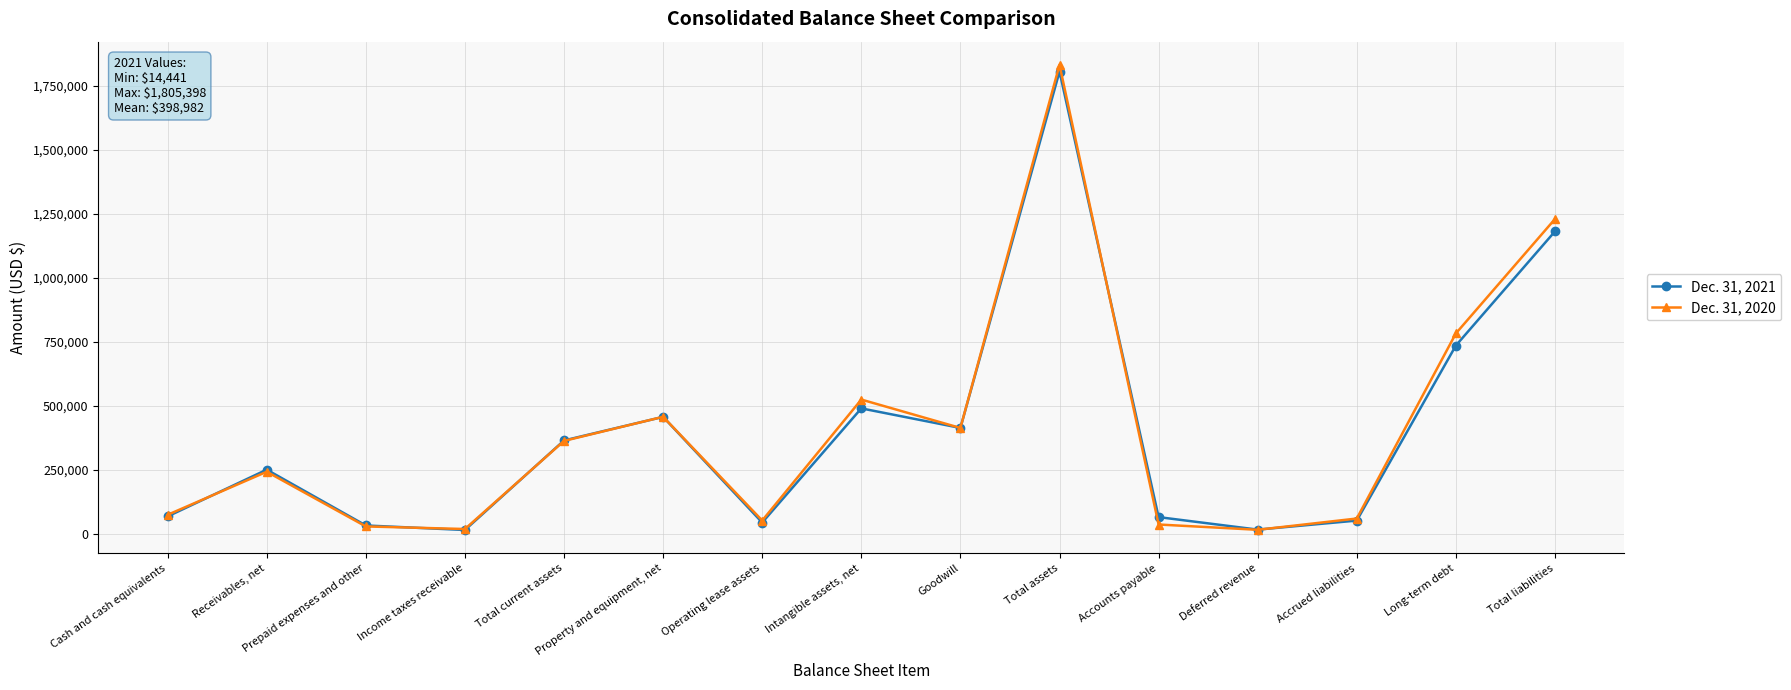

List the series in order of their overall mean, highest first.

Dec. 31, 2020, Dec. 31, 2021